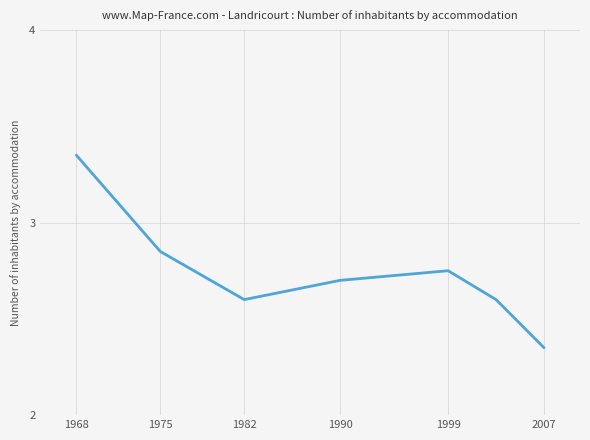

Does the chart have visible grid lines?

Yes